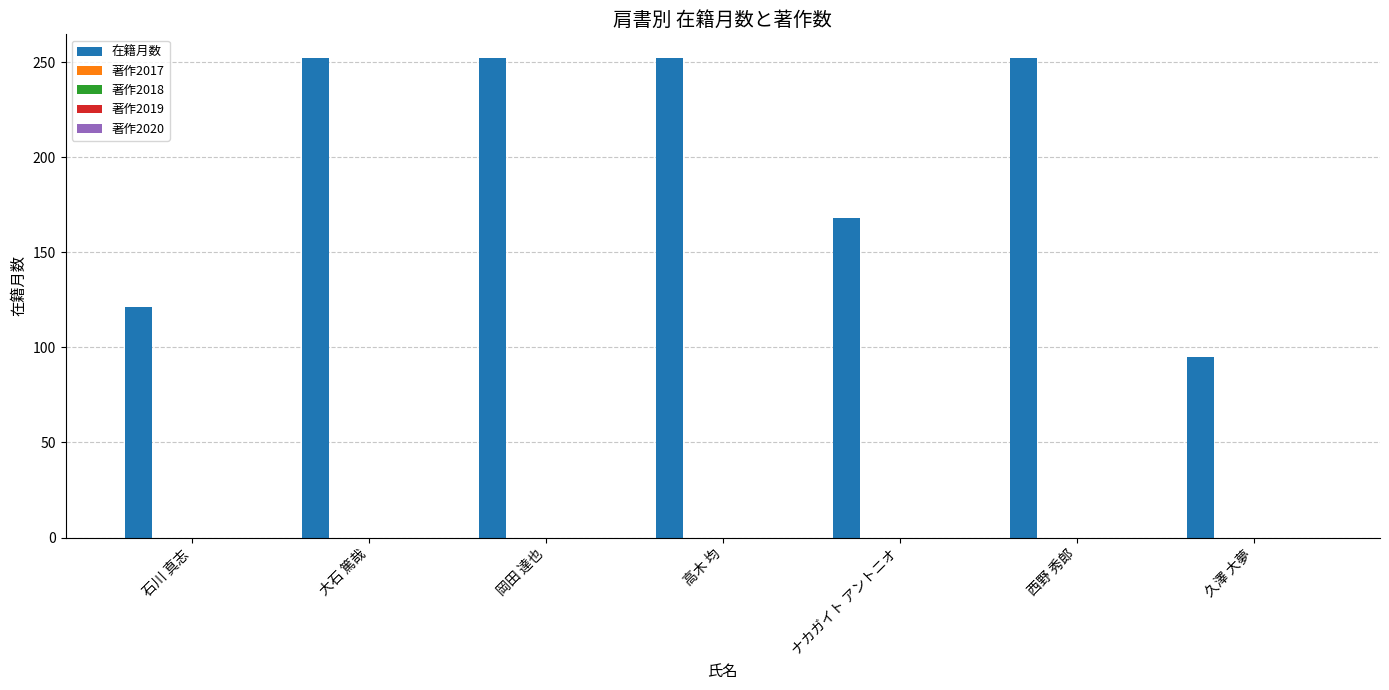

What is the average value?

199